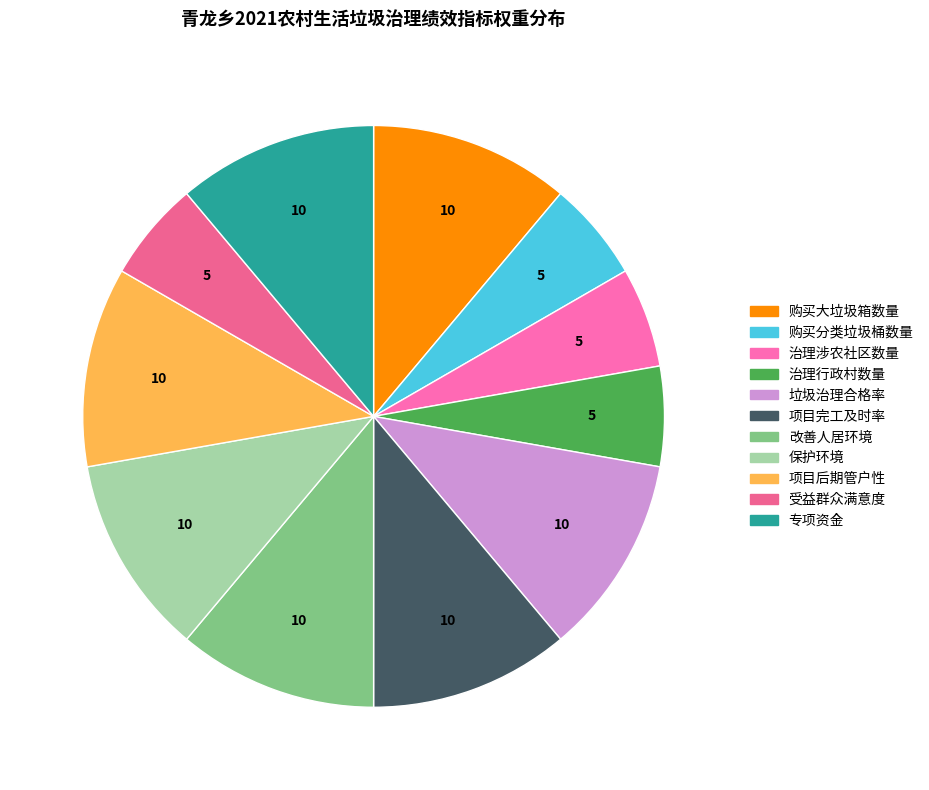

How many slices are in this pie chart?

11